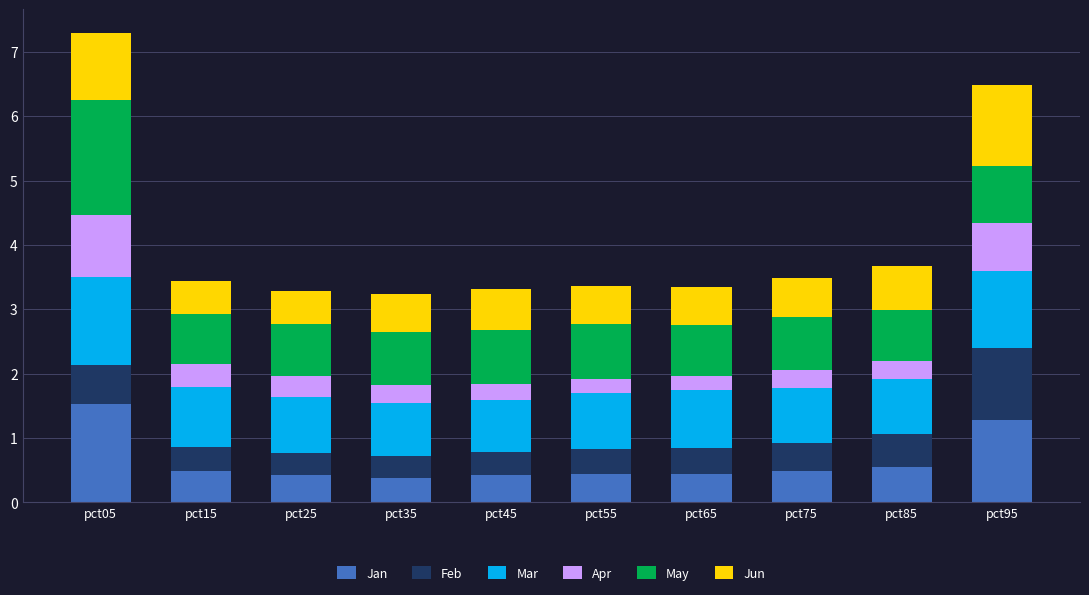

At which category is the sum across all series the highest?

pct05